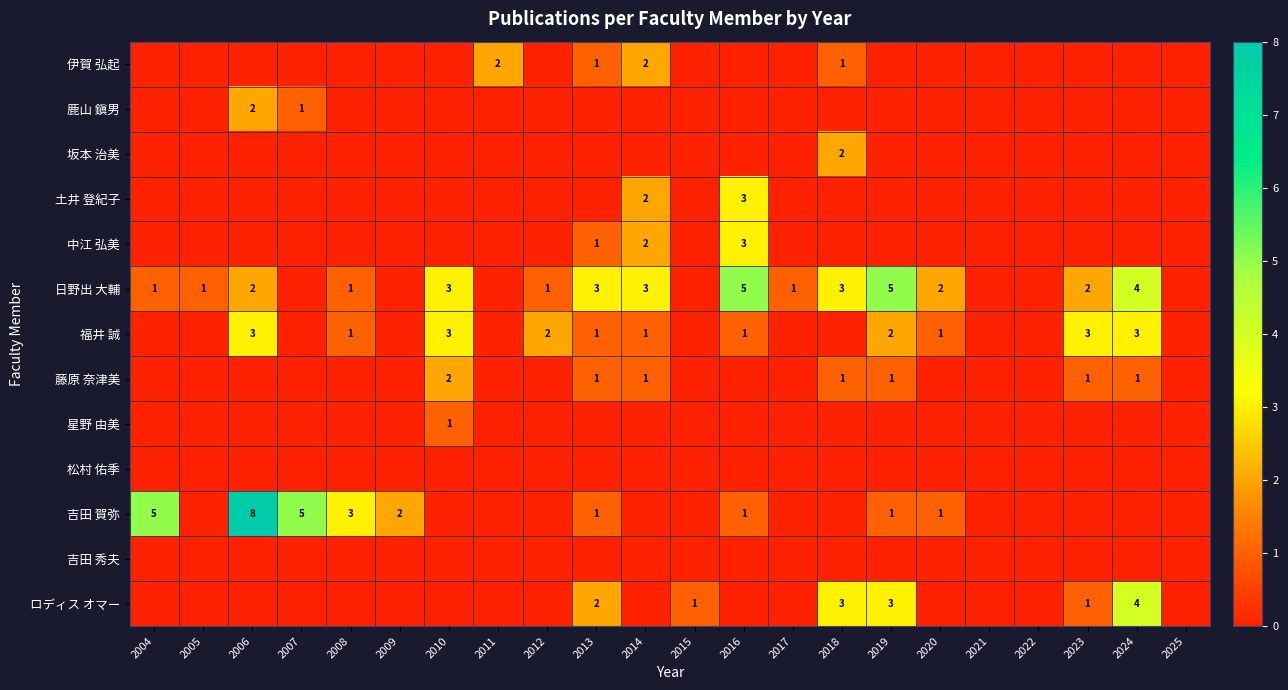

What is the difference between the second highest and minimum values in the 鹿山 鎭男 series?

1